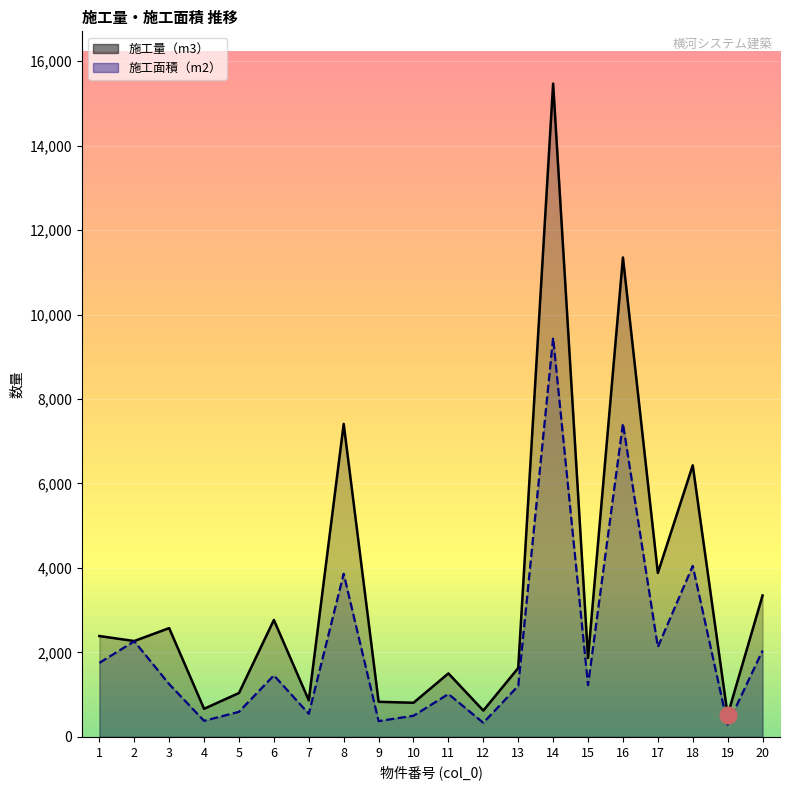

Reading left to right, list all the values displayed in this chart.

施工量（m3）: 1=2387	2=2269	3=2575	4=664	5=1038	6=2768	7=865	8=7412	9=830	10=807	11=1502	12=622	13=1630	14=15471	15=1867	16=11353	17=3881	18=6429	19=515	20=3348
施工面積（m2）: 1=1751	2=2263	3=1249	4=379	5=592	6=1456	7=545	8=3863	9=372	10=500	11=1014	12=332	13=1207	14=9452	15=1224	16=7422	17=2128	18=4049	19=291	20=2043